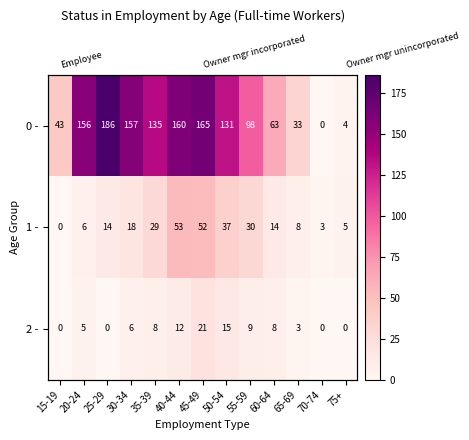

What is the sum of the 0 - values at 65-69 and 70-74?

33